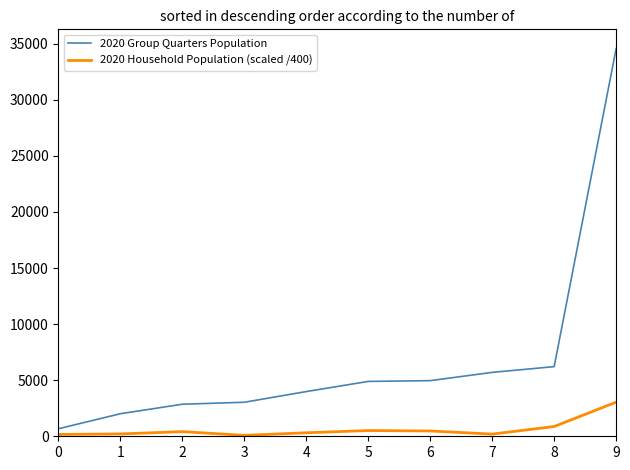

Is it true that 2020 Group Quarters Population equals 3033.0 at 3?

True